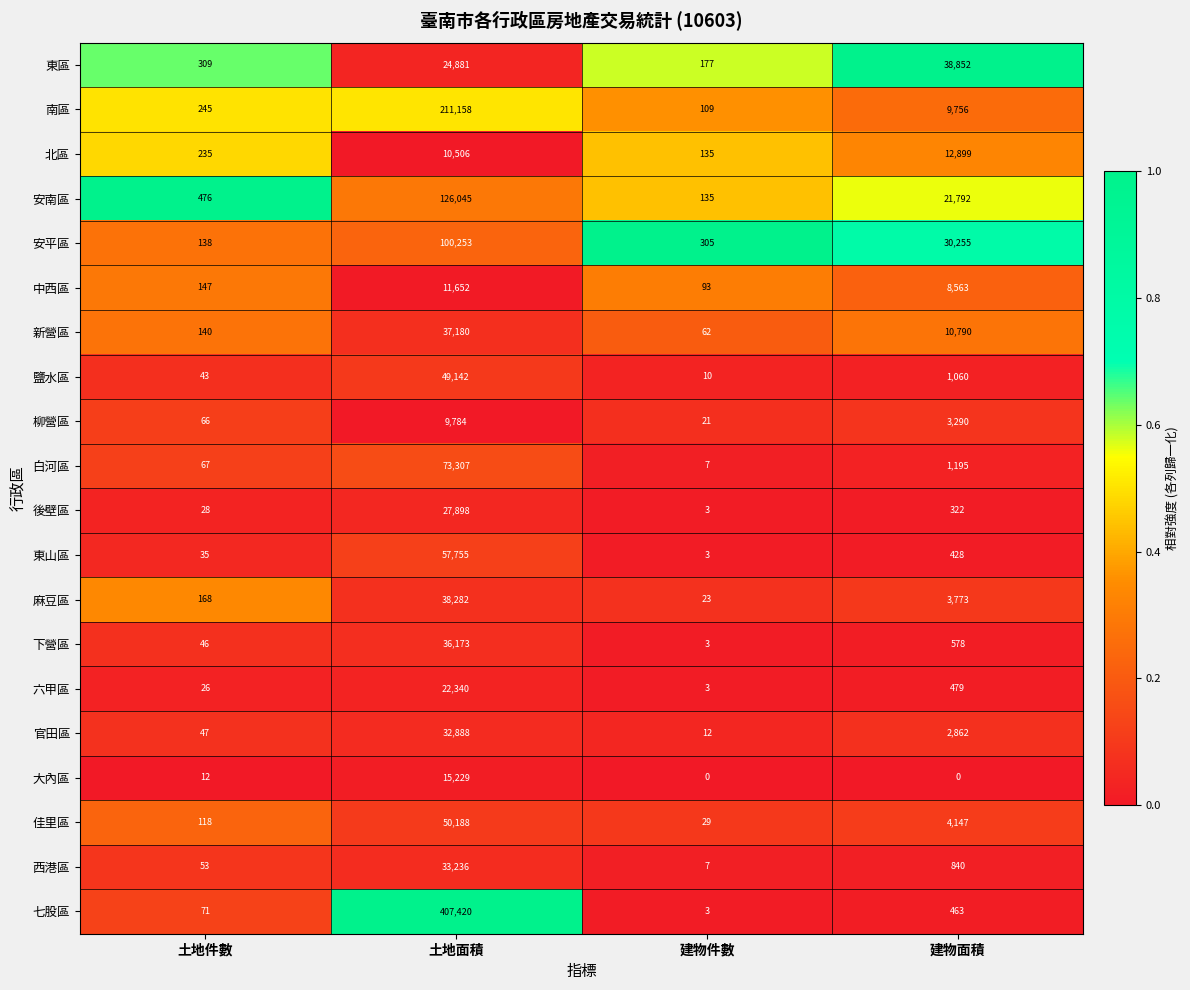

What is the difference between the second highest and second lowest values in the 麻豆區 series?

3605